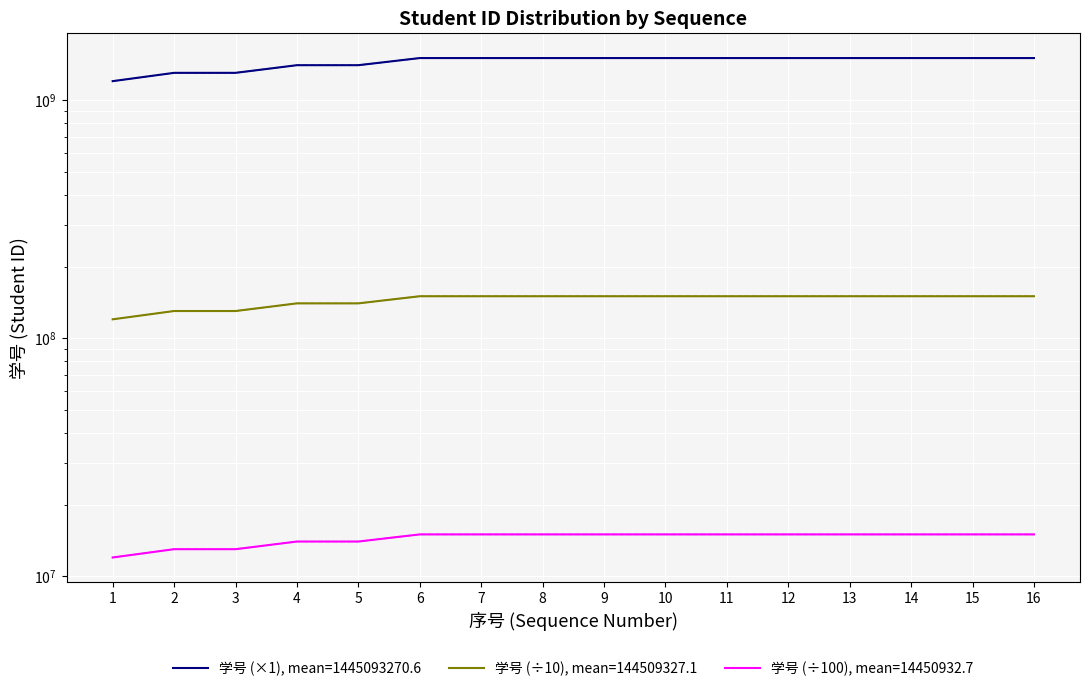

True or false: the data has more than 0 interior local peaks.

False